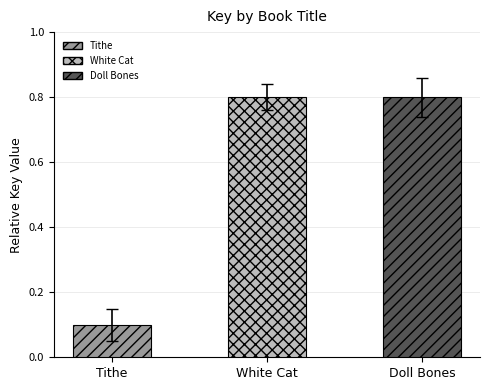

What is the change in value from Tithe to Doll Bones?

+0.7